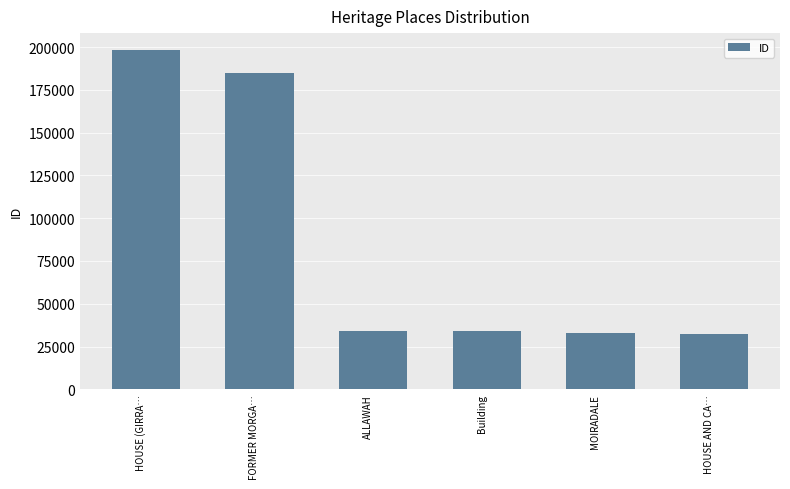

What is the label of the 1st bar from the left?

HOUSE (GIRRA…